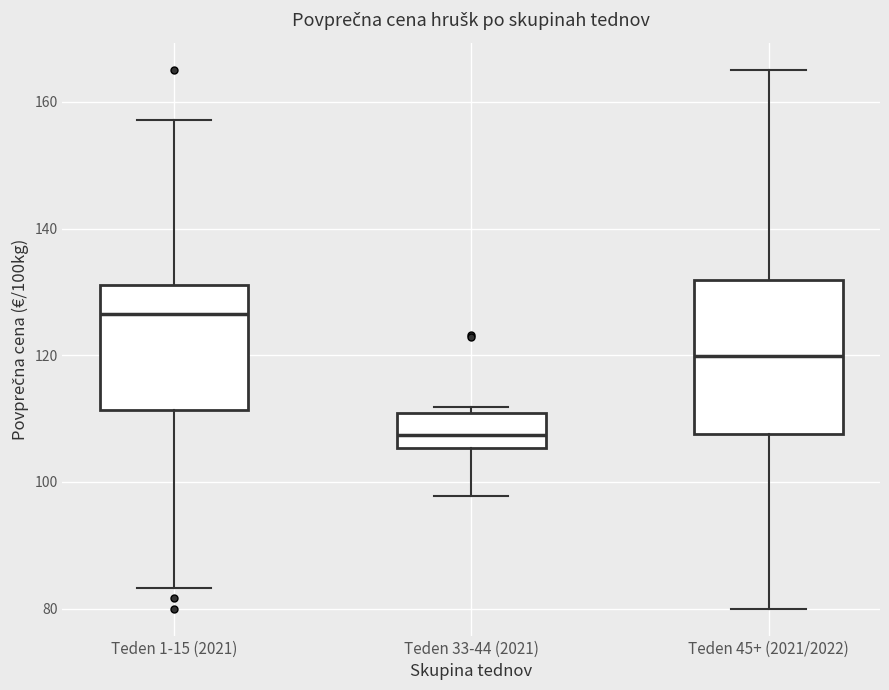

Where does the lower whisker of the box for Teden 1-15 (2021) end on the y-axis? The values are not printed on the chart, so give them approximately, as read against the axis.

84